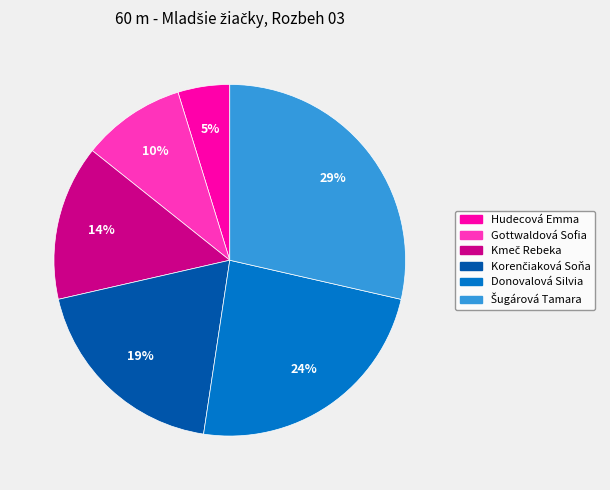

Between Donovalová Silvia and Hudecová Emma, which is larger?

Donovalová Silvia